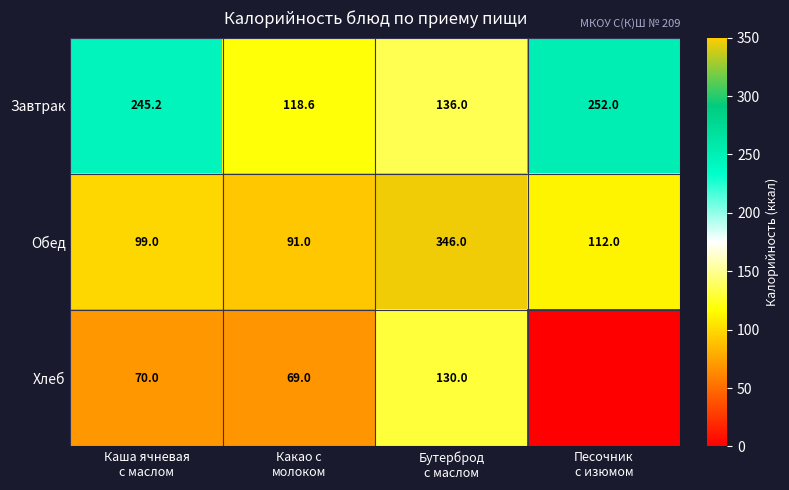

Between Какао с
молоком and Каша ячневая
с маслом, which is larger?

Каша ячневая
с маслом